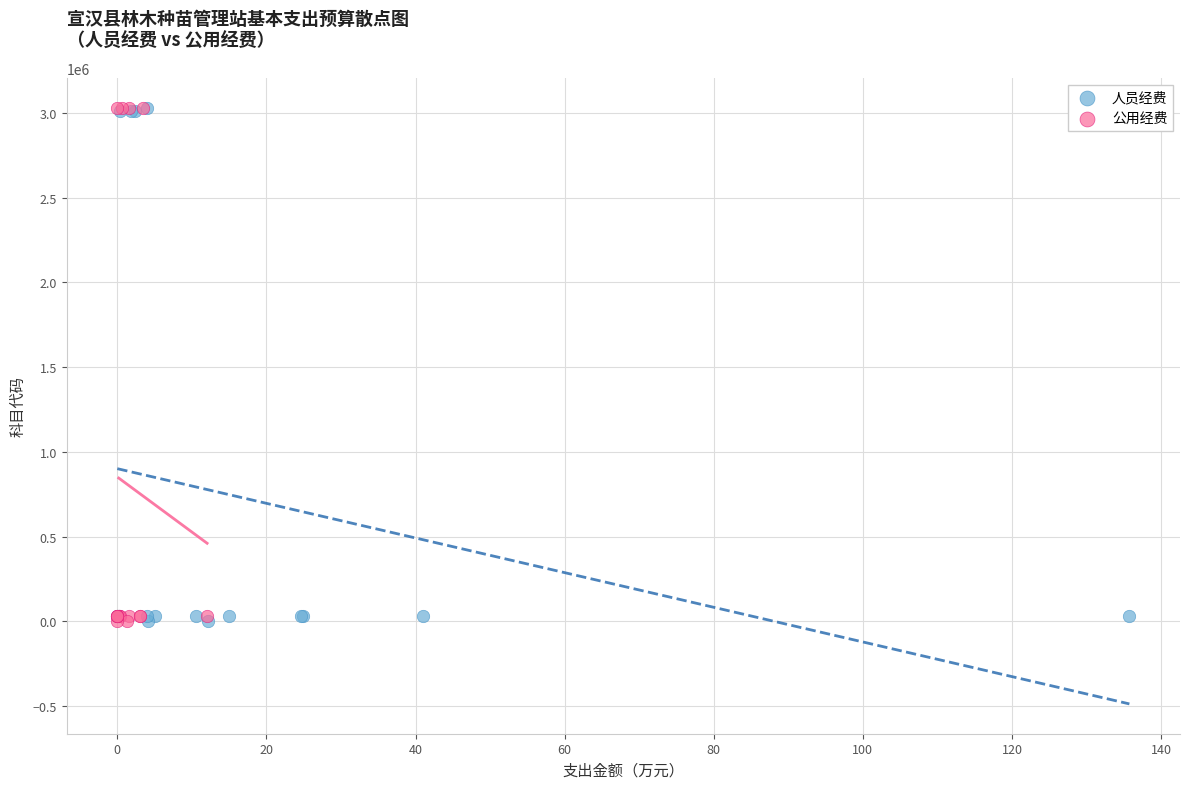

What are all the series names shown in the legend?

人员经费, 公用经费